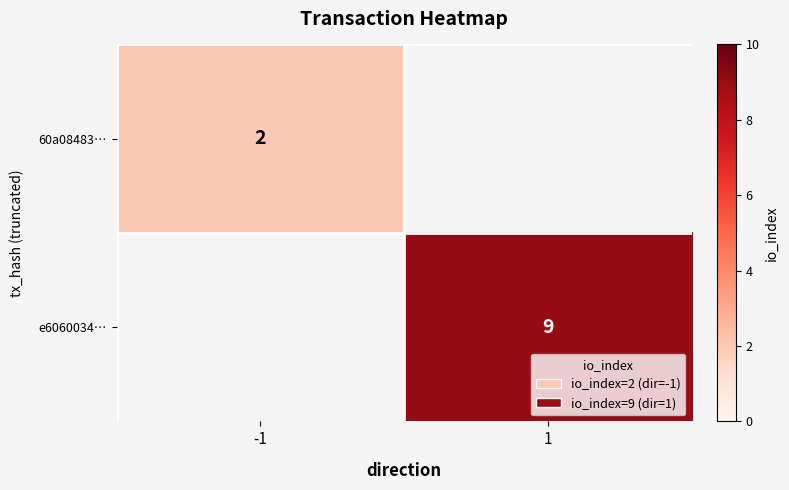

The e6060034… series shows 9 at 1. True or false?

True